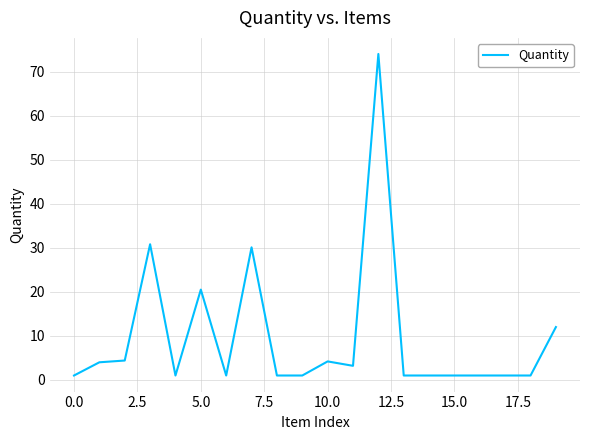

What is the greatest value displayed?

74.0